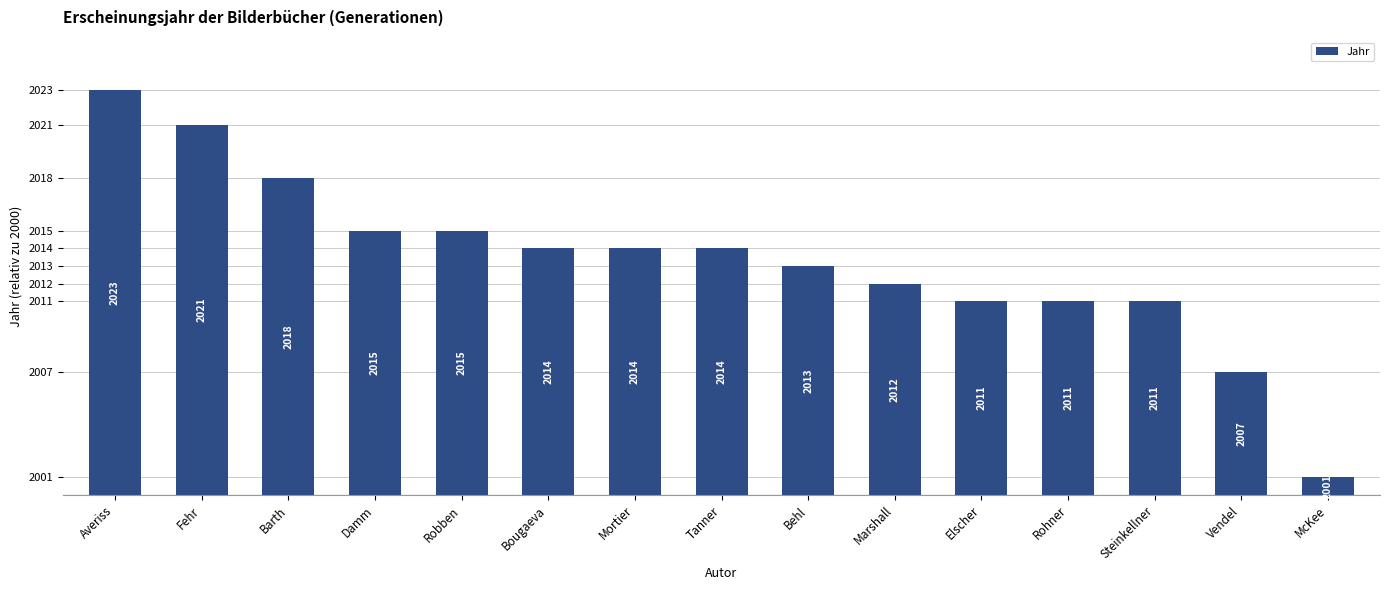

Is it true that the value at Barth is 18?

True